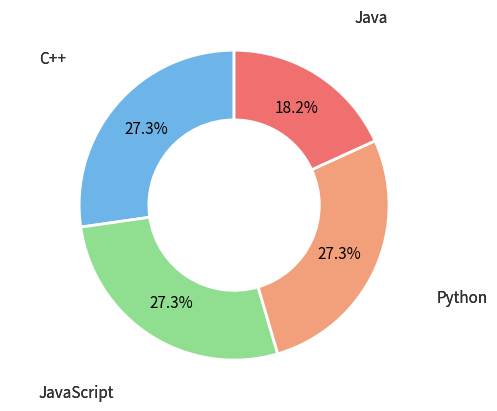

Is there any slice that represents more than half of the pie?

No